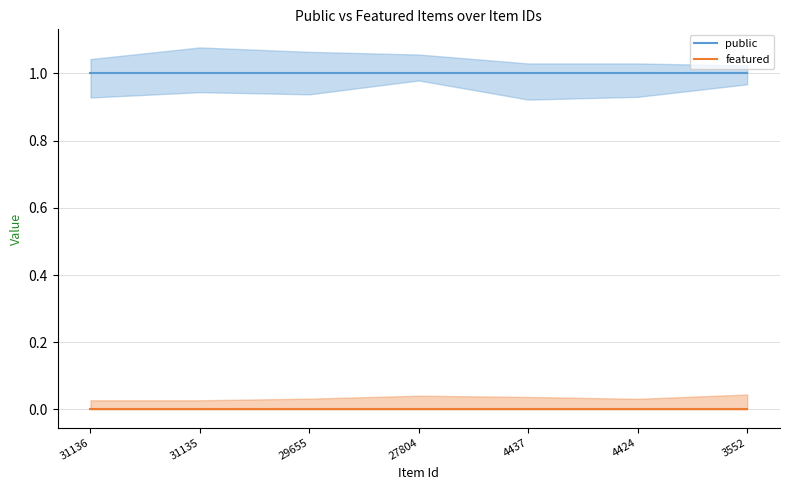

At how many categories does at least one series exceed 0?

7